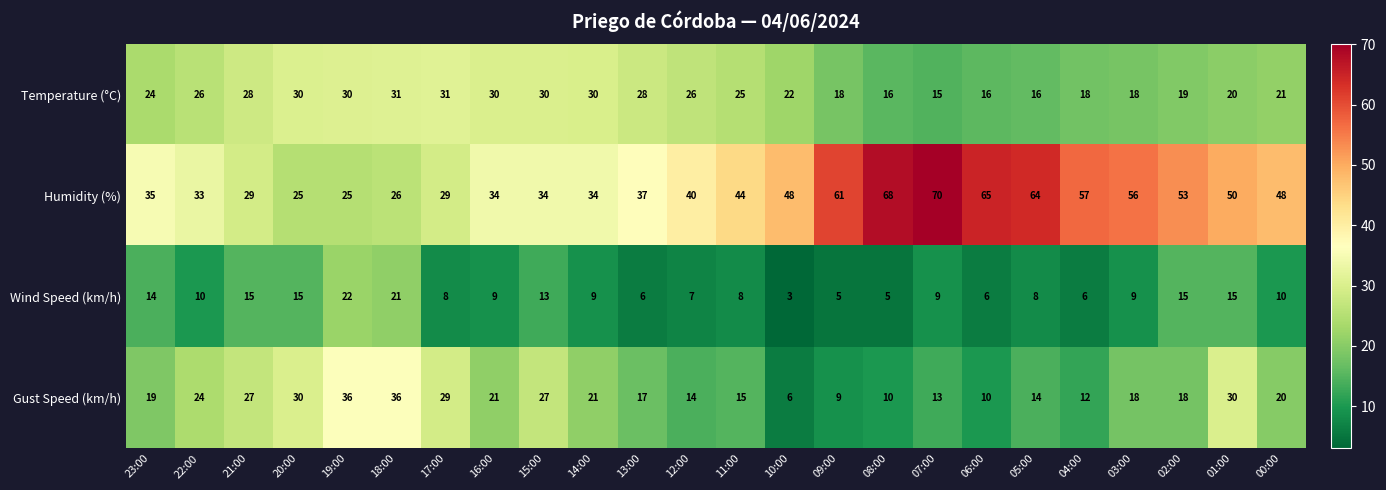

What is the total value across all series at 16:00?

94